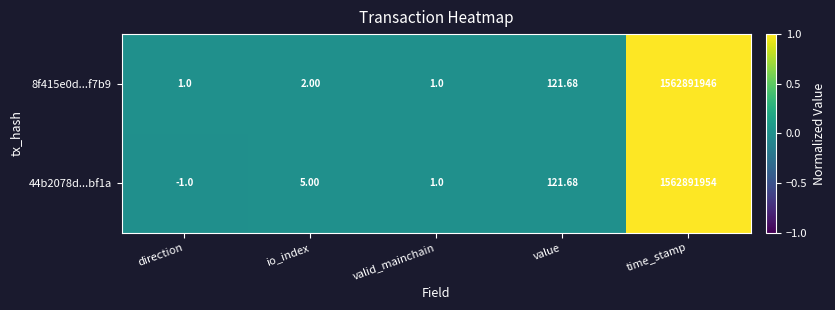

At which category is the sum across all series the highest?

time_stamp